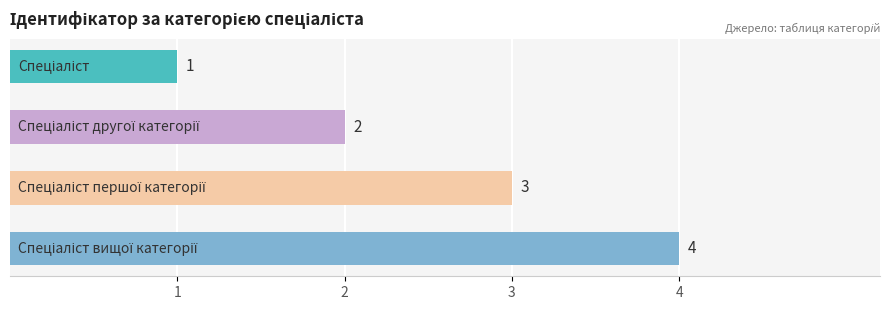

Count the values in the range 2 to 4.

3